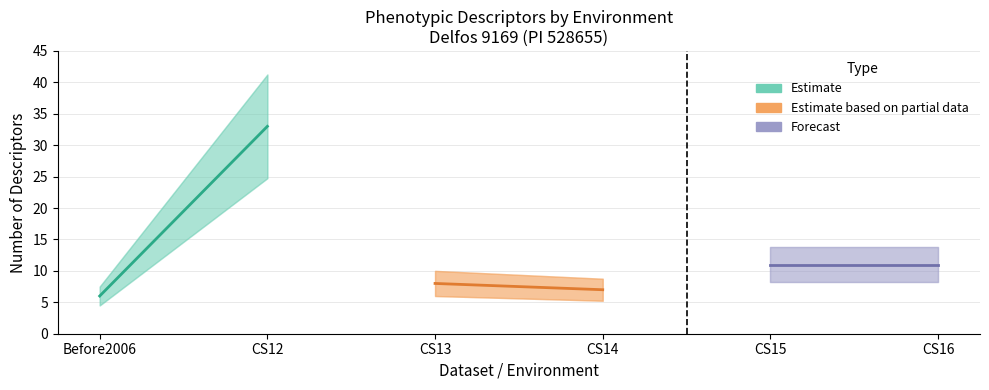

What is the label of the 2nd point from the left?

CS12